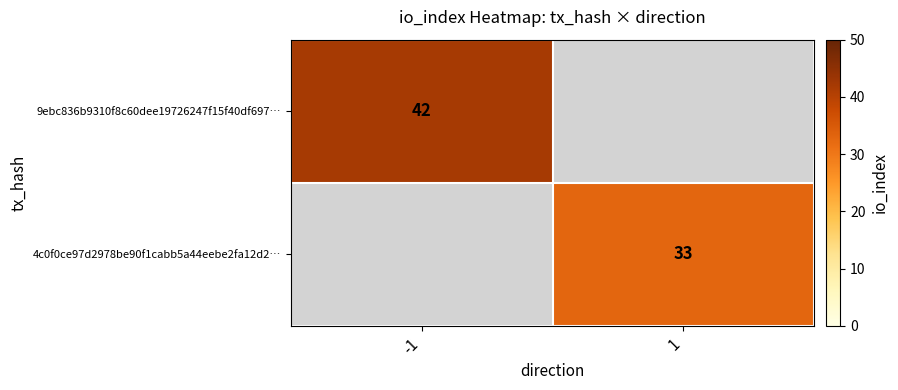

The 9ebc836b9310f8c60dee19726247f15f40df697… series shows 55 at -1. True or false?

False